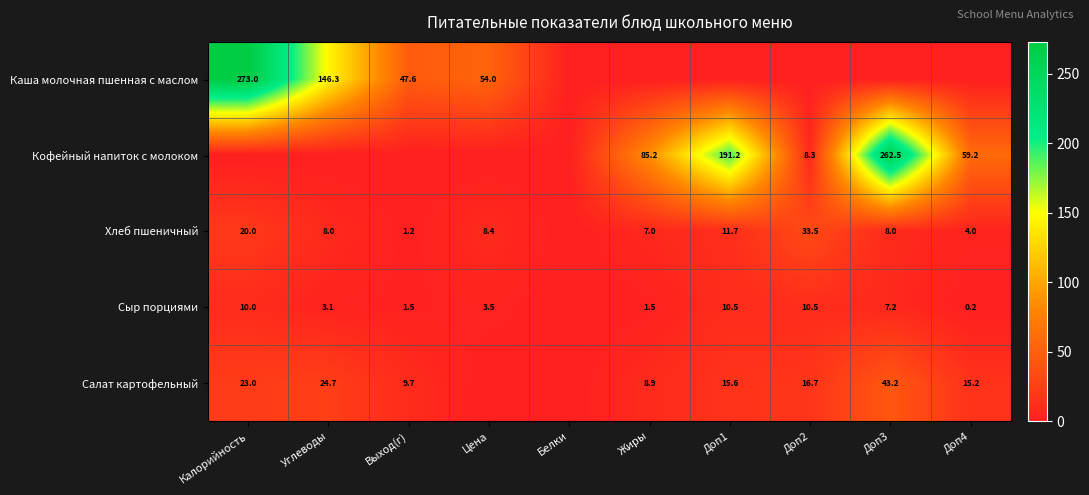

The value of Хлеб пшеничный at Углеводы is 8.0. True or false?

True